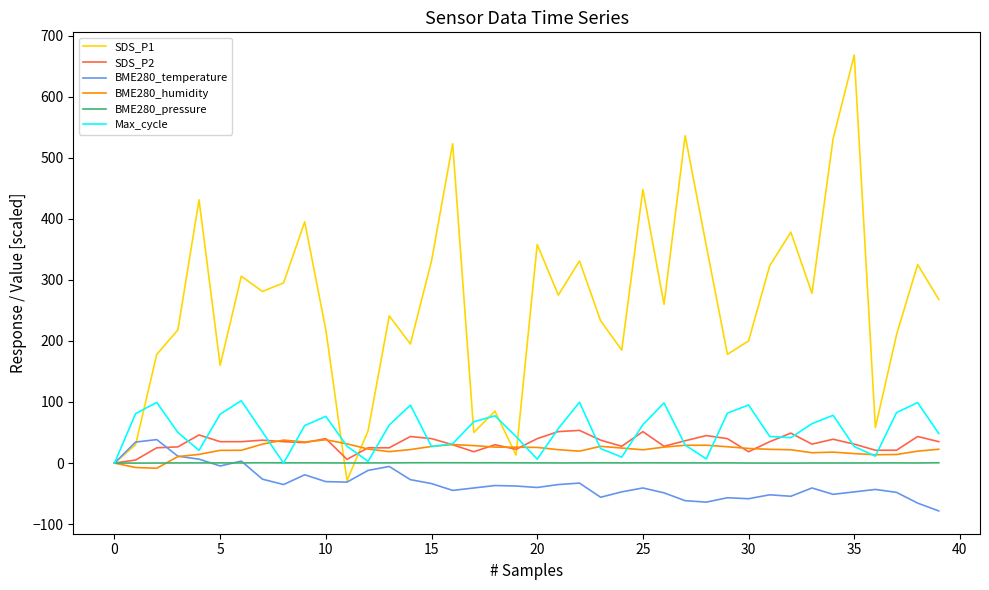

What is the highest value of the SDS_P2 series?

53.5